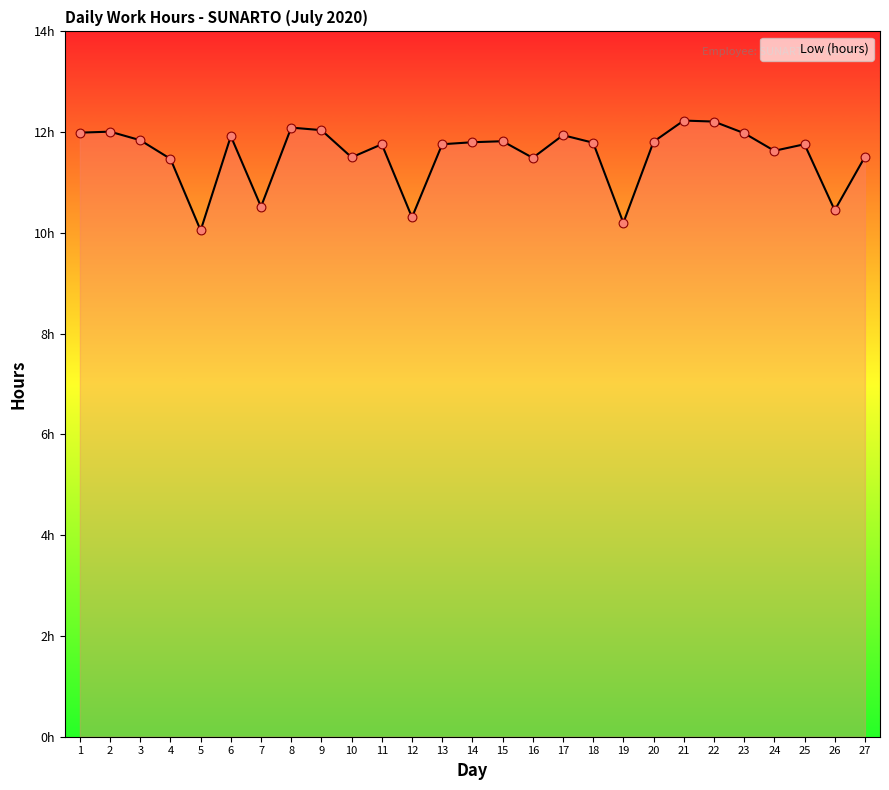

What is the change in value from 14 to 27?

-0.3